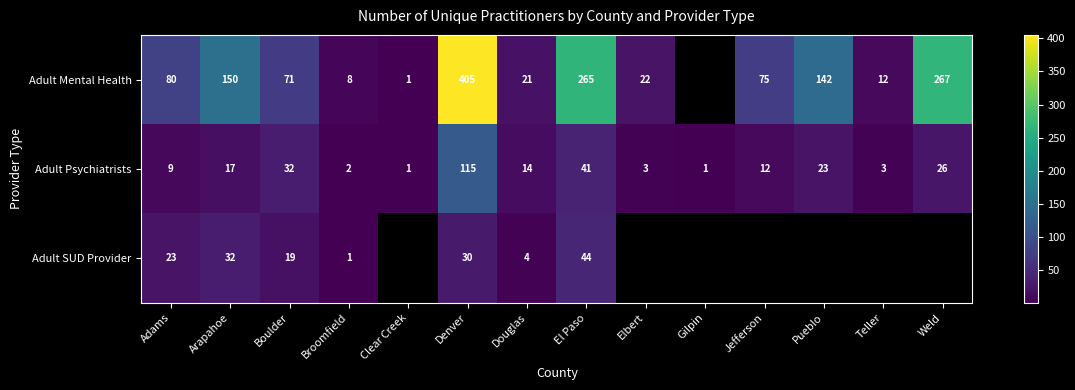

What is the spread (max minus min) of values at Broomfield?

7